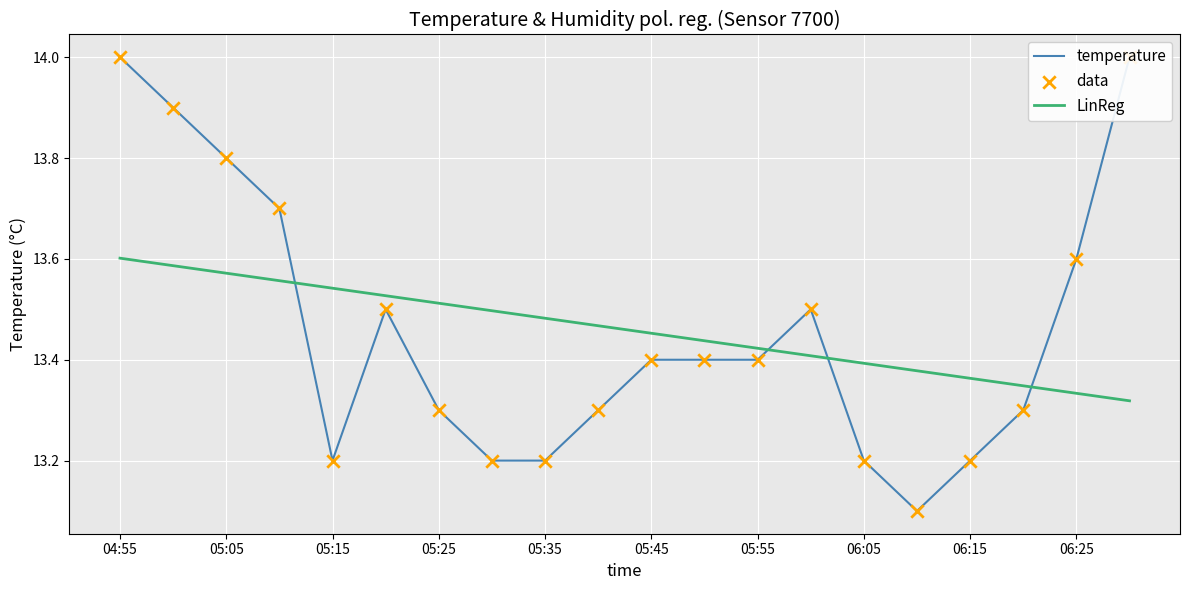

Which series has the largest total across all categories?

LinReg